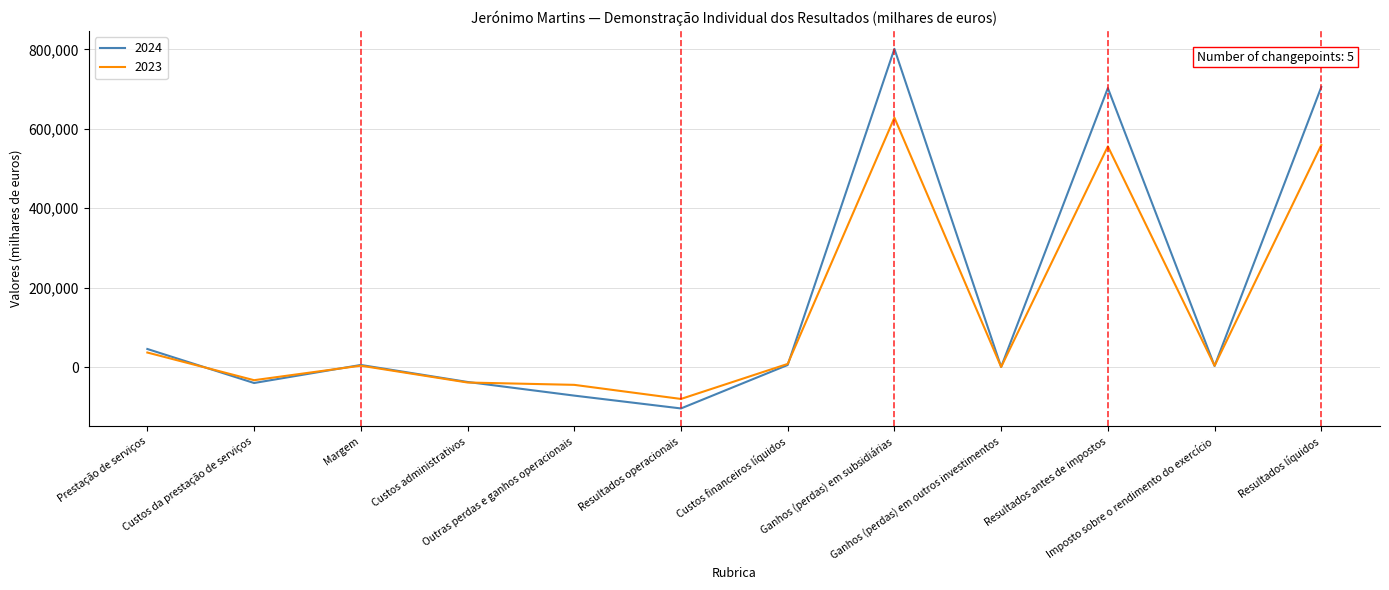

Does the chart have visible grid lines?

Yes